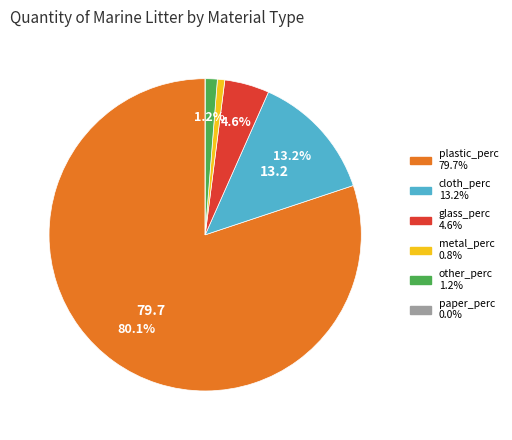

Is there a majority slice in this chart?

Yes